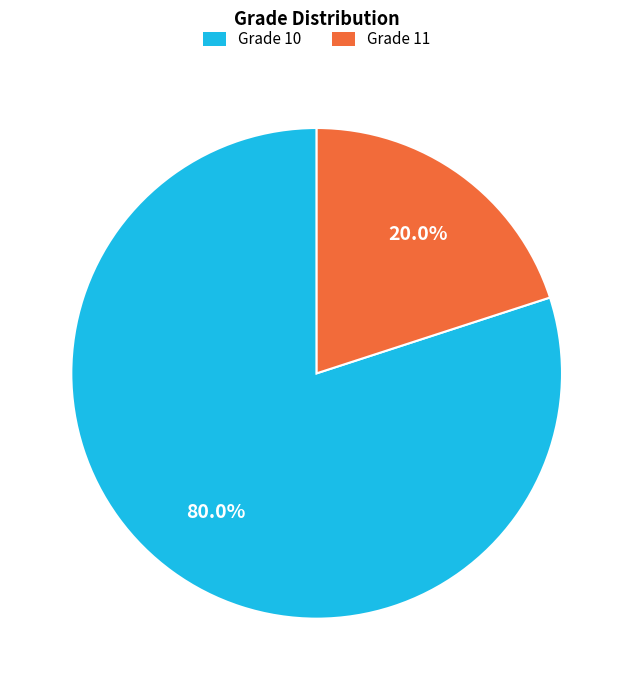

What is the smallest slice in the pie chart?

Grade 11